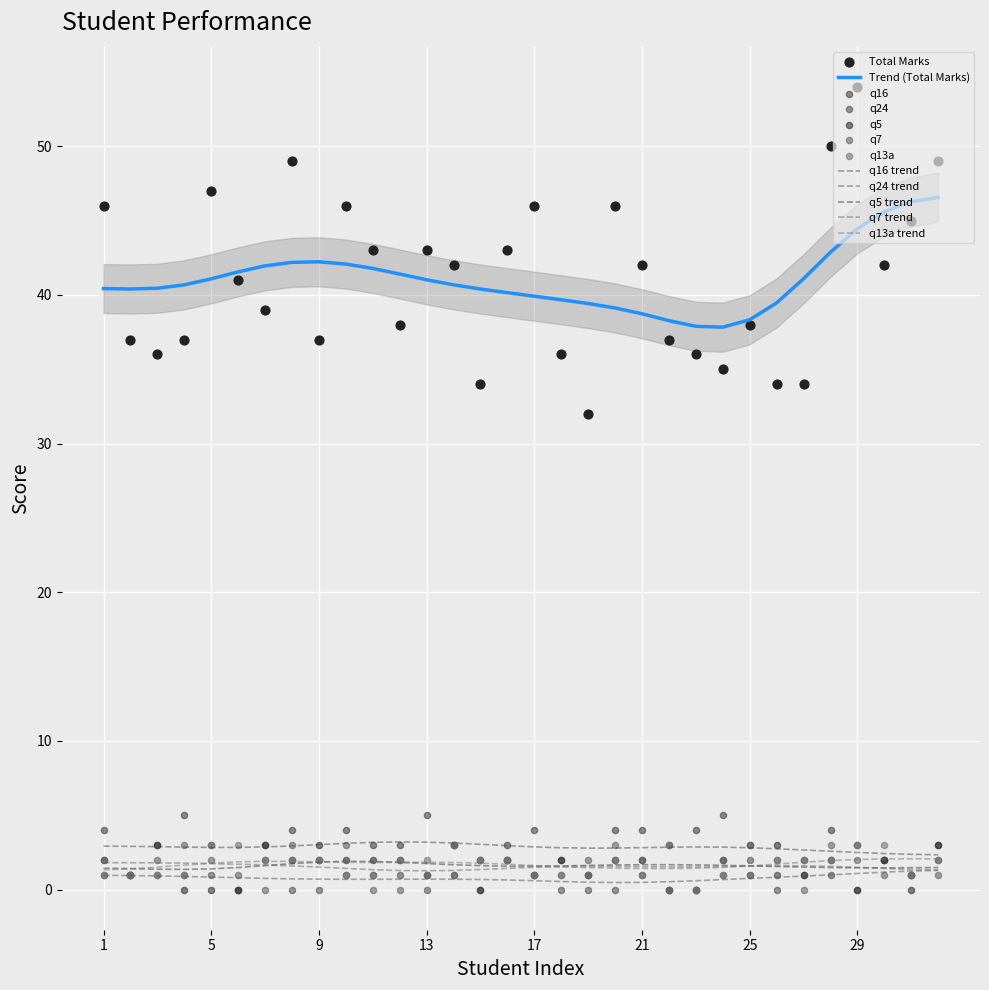

At how many categories does at least one series exceed 38?

18